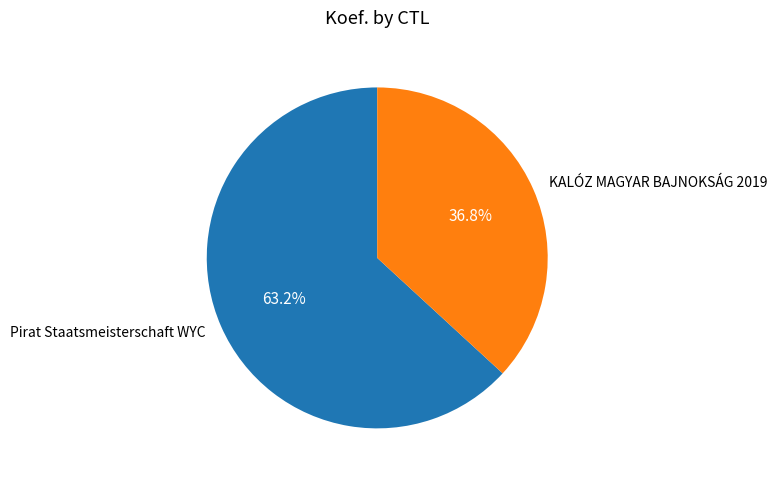

Which has a higher value, KALÓZ MAGYAR BAJNOKSÁG 2019 or Pirat Staatsmeisterschaft WYC?

Pirat Staatsmeisterschaft WYC